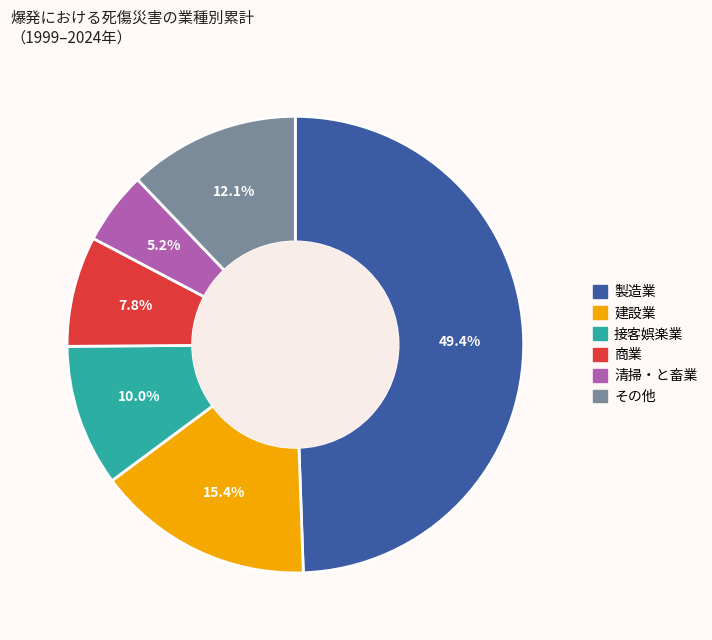

True or false: 商業 accounts for 1% of the total.

False